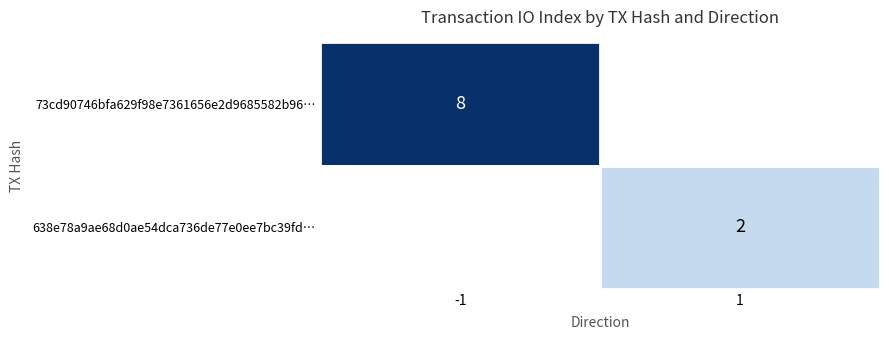

True or false: 73cd90746bfa629f98e7361656e2d9685582b96… has a value of 13 at -1.

False